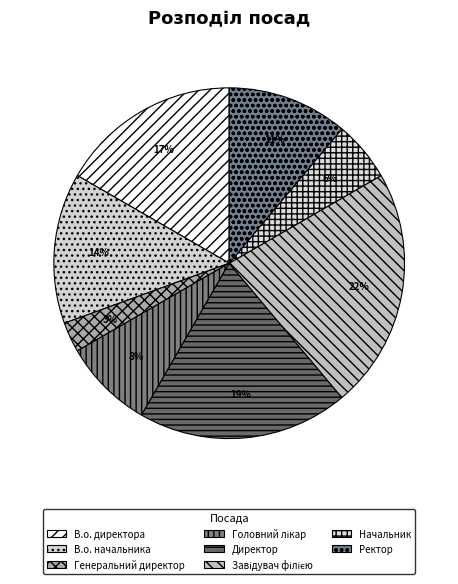

Which slice is the smallest?

Генеральний директор